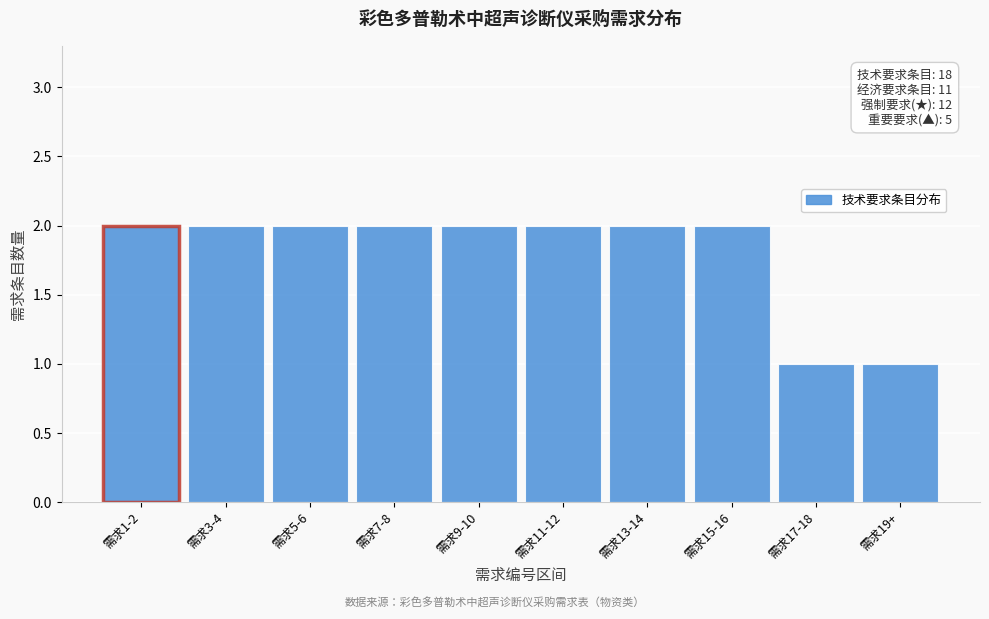

Reading right to left, transcribe all the data shown in this chart.

1	1	2	2	2	2	2	2	2	2